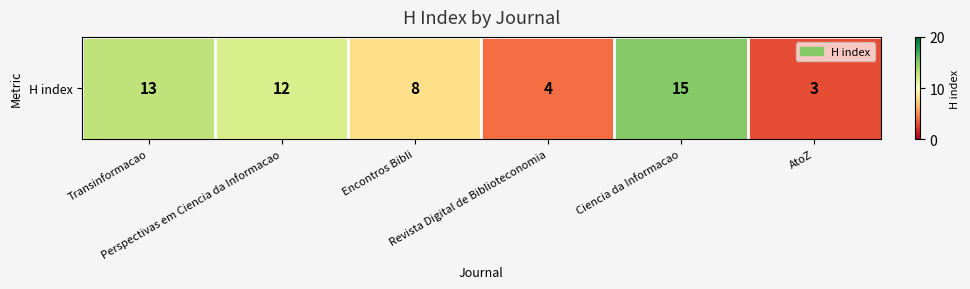

List the labels in order of value, smallest first.

AtoZ, Revista Digital de Biblioteconomia, Encontros Bibli, Perspectivas em Ciencia da Informacao, Transinformacao, Ciencia da Informacao